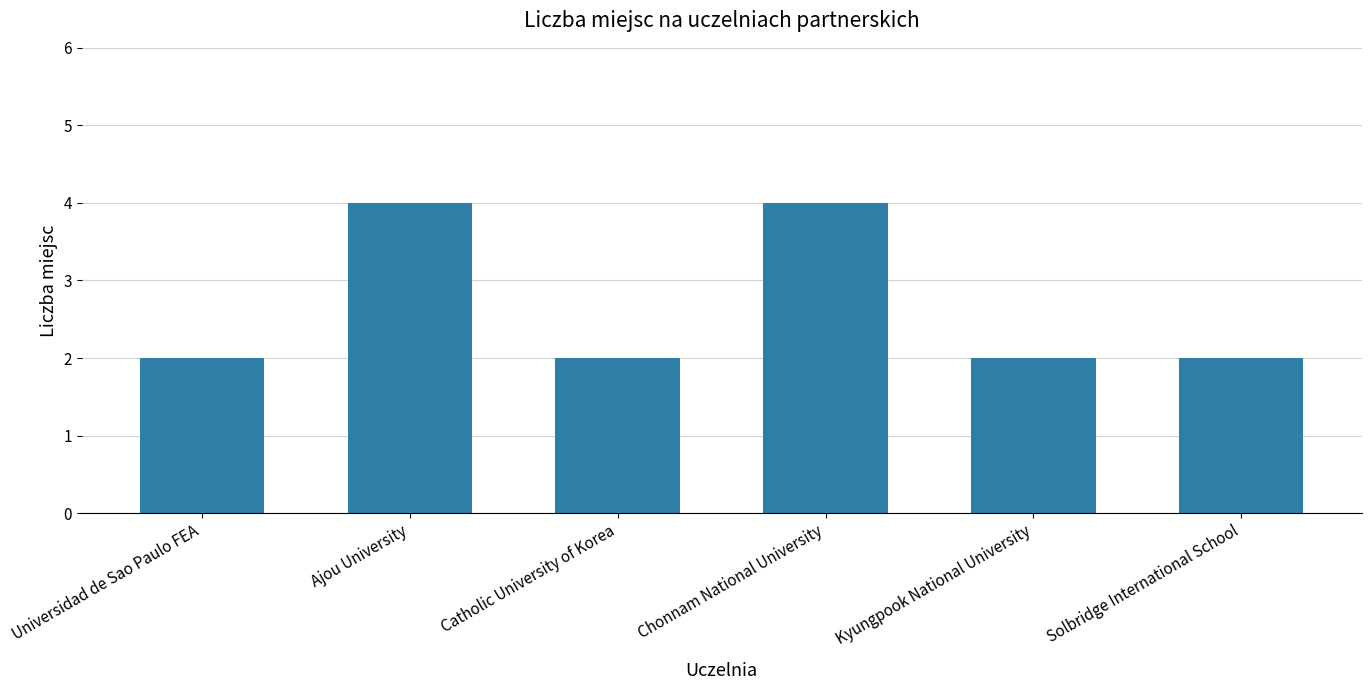

Reading right to left, transcribe all the data shown in this chart.

2	2	4	2	4	2